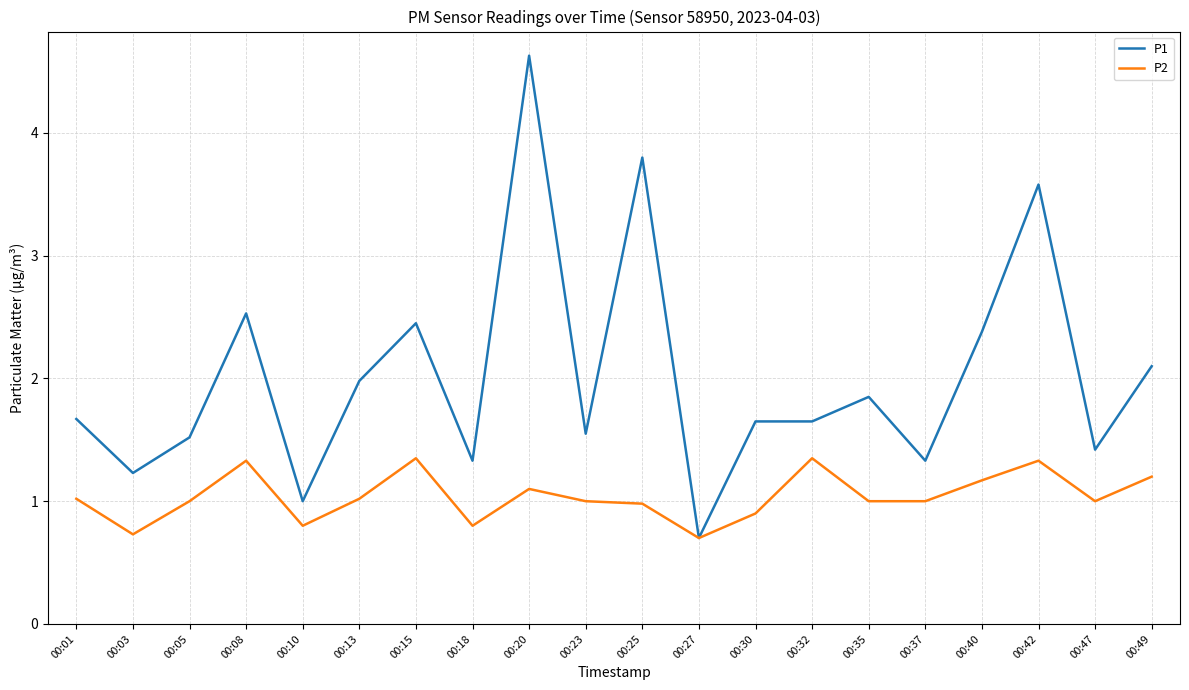

How many distinct data groups are displayed?

2